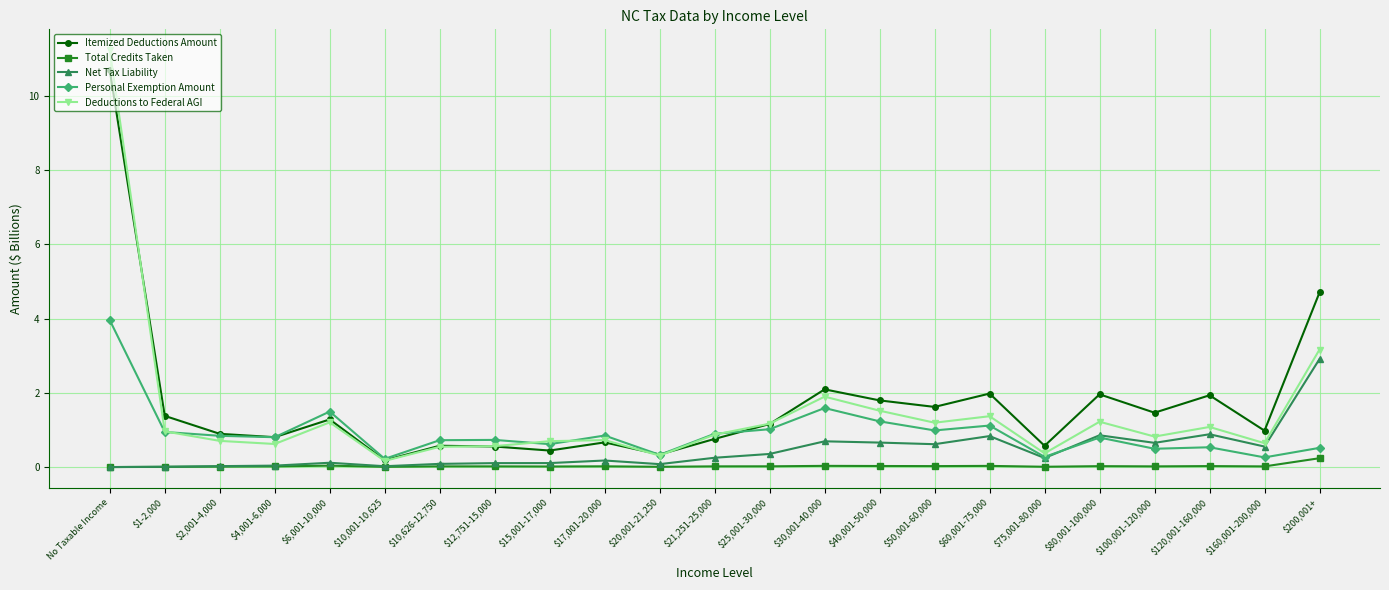

Which series has the largest range (max minus min)?

Deductions to Federal AGI